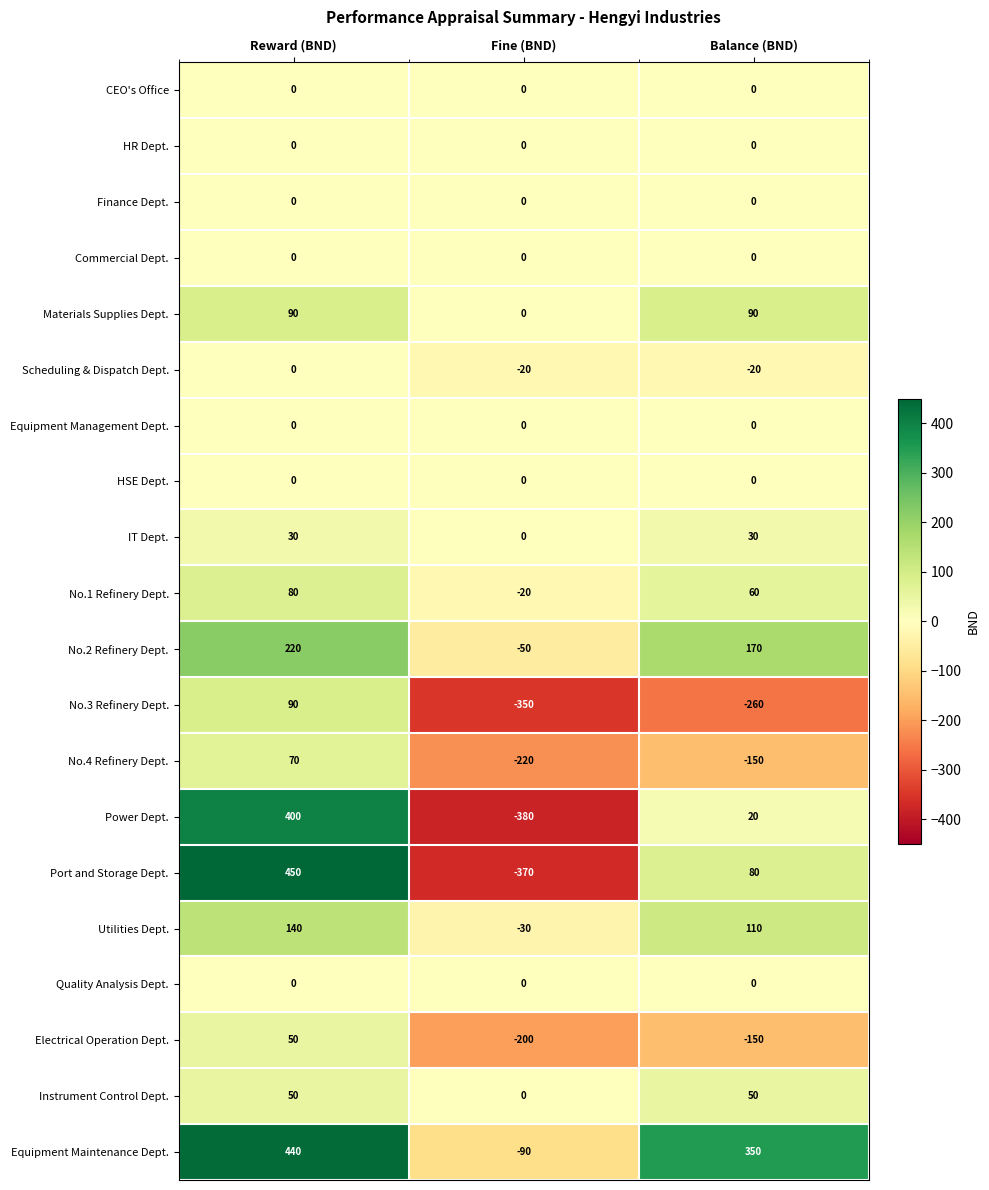

How many categories are shown in the chart?

3